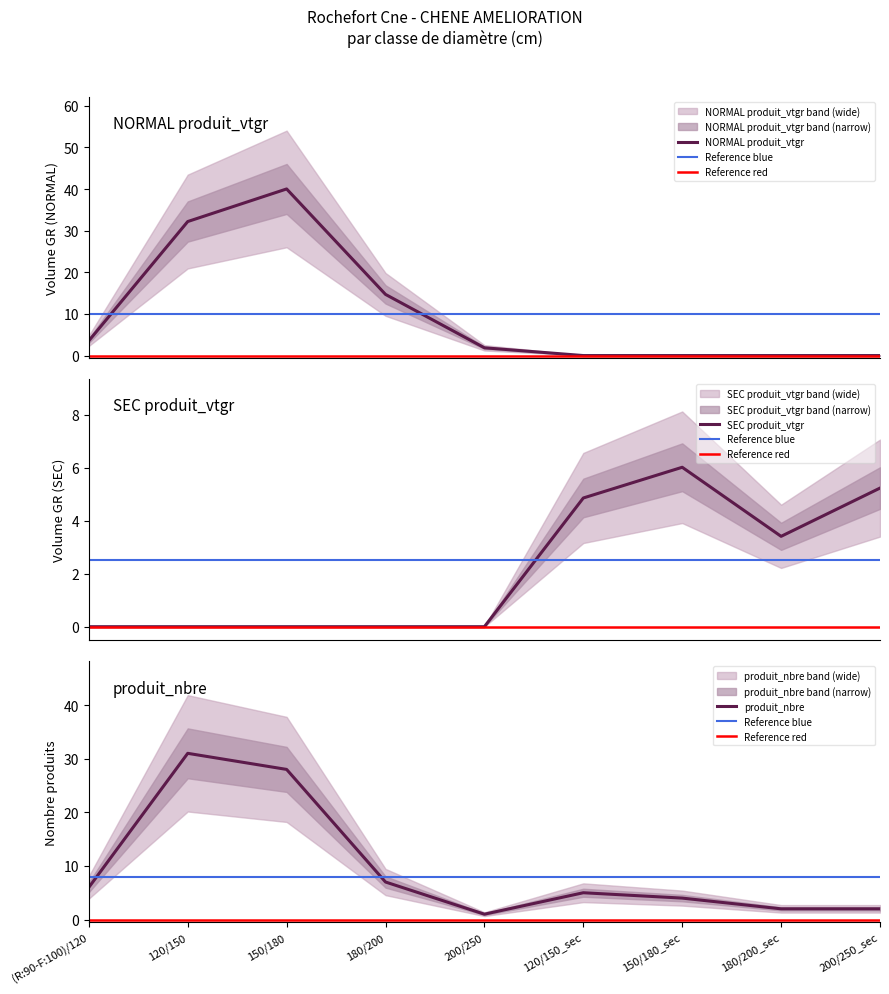

What is the label of the 7th point from the right?

150/180